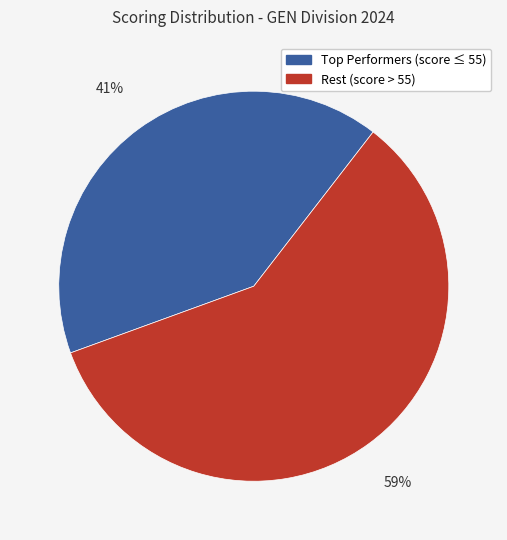

Does any single category account for the majority?

Yes